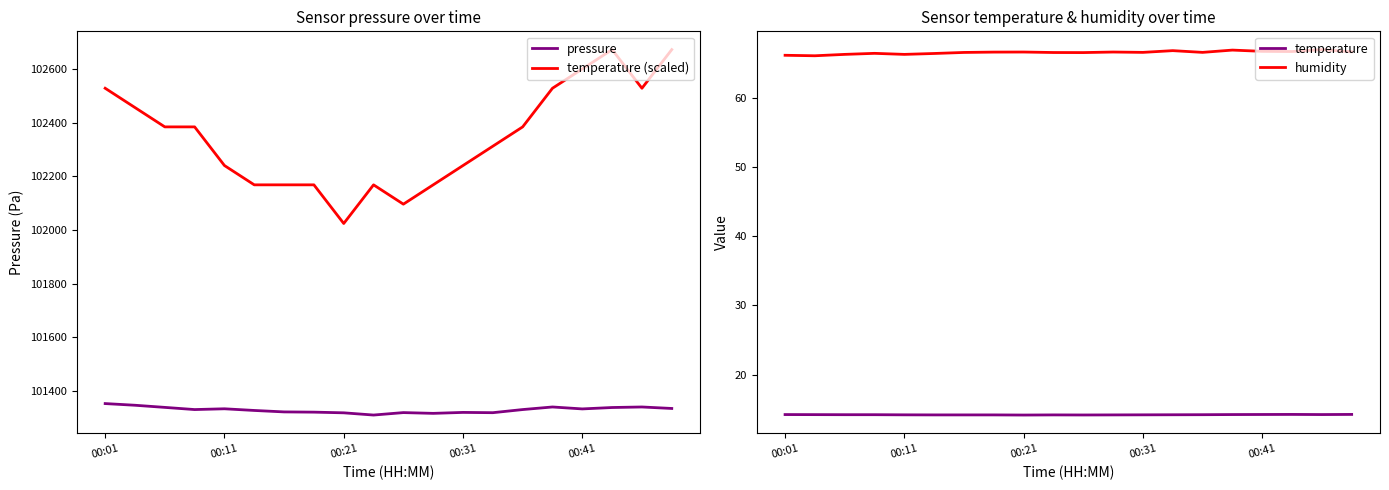

Which series has the largest total across all categories?

temperature (scaled)